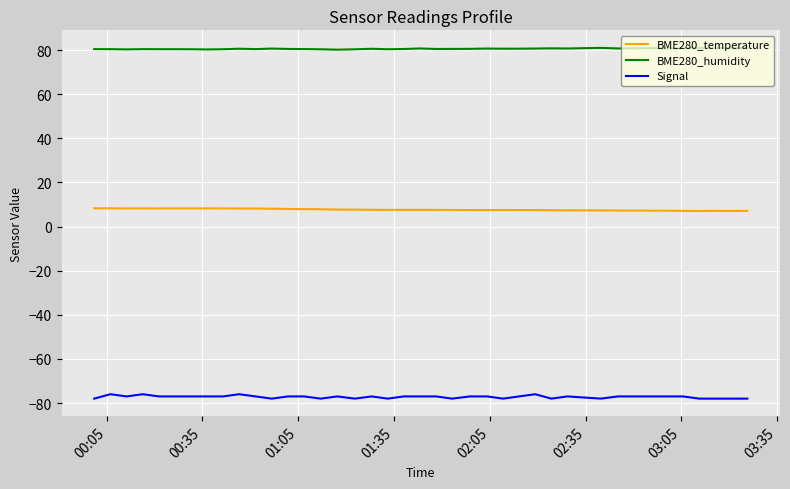

List the series in order of their overall mean, highest first.

BME280_humidity, BME280_temperature, Signal